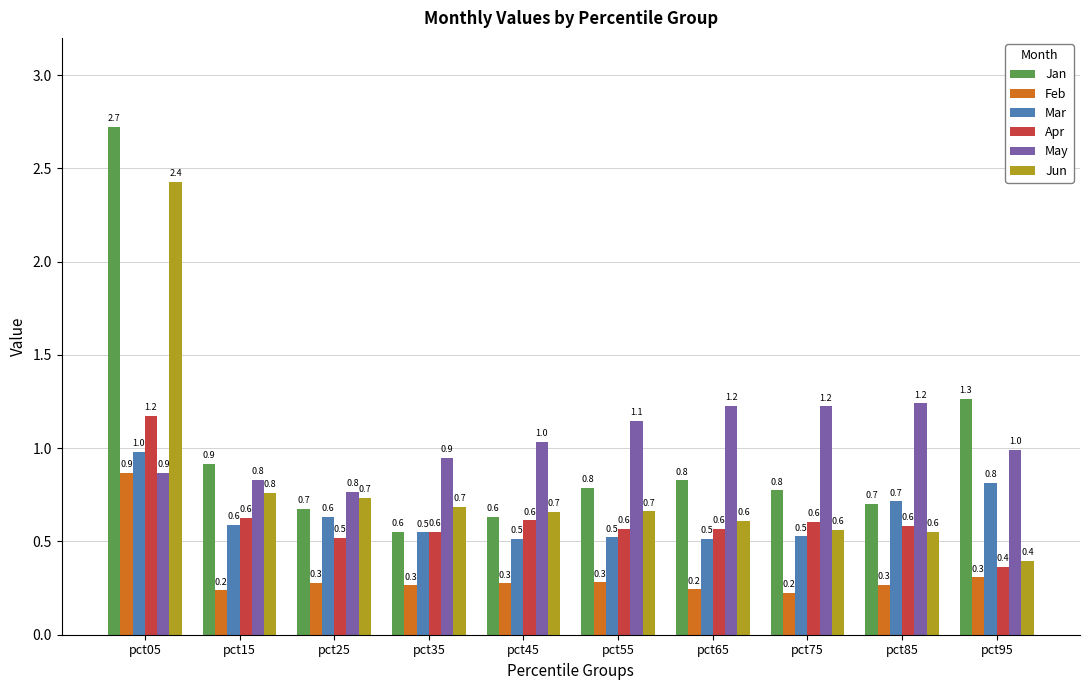

Is the value of Mar at pct75 greater than the value of May at pct05?

No